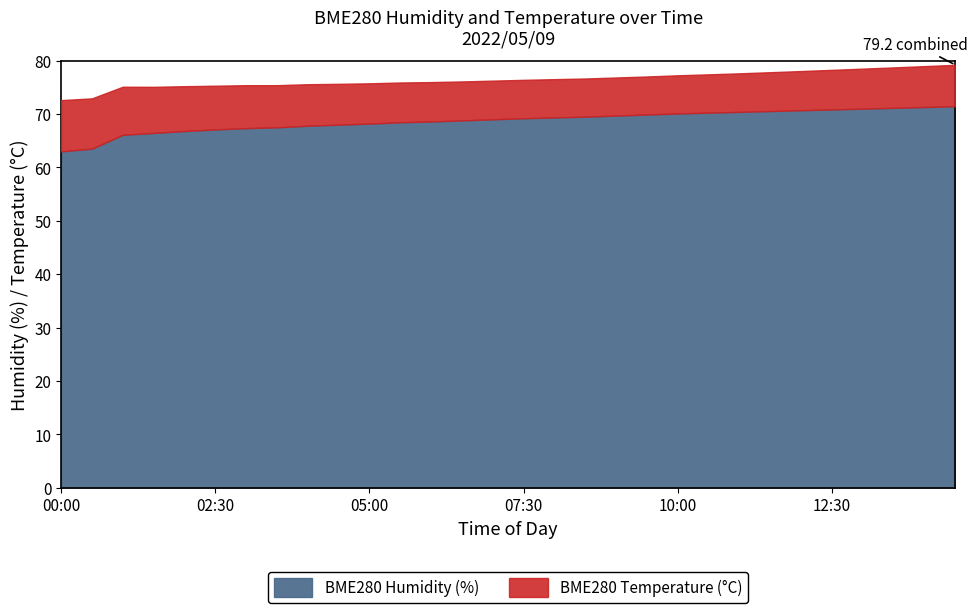

What is the difference between the BME280_temperature values at 02:00 and 12:30?

1.0